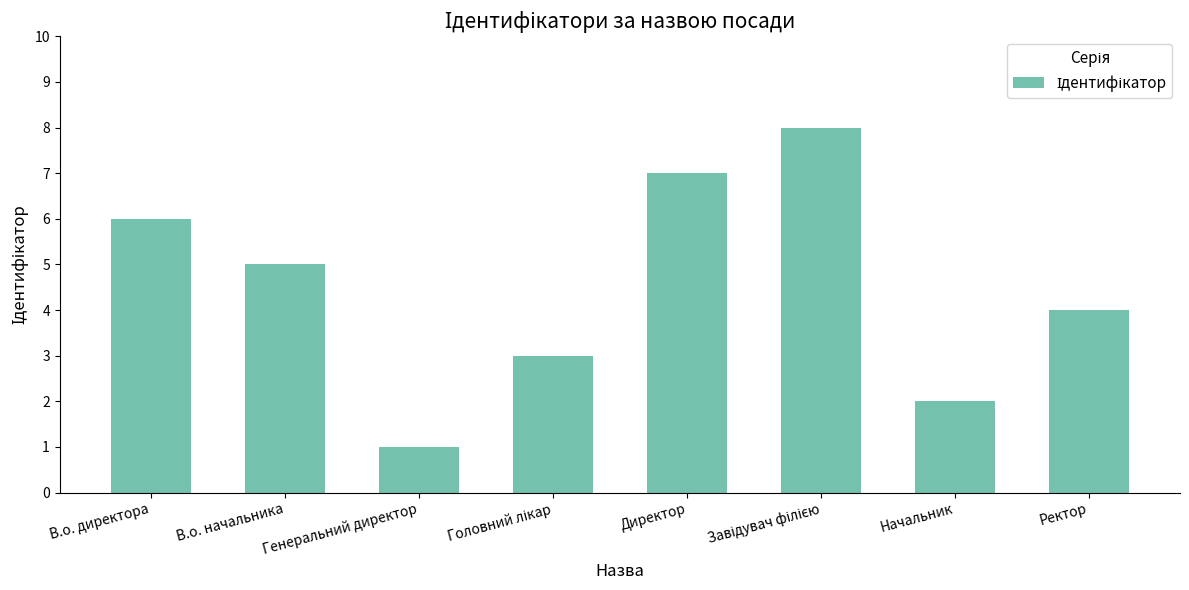

What is the label of the 2nd bar from the left?

В.о. начальника